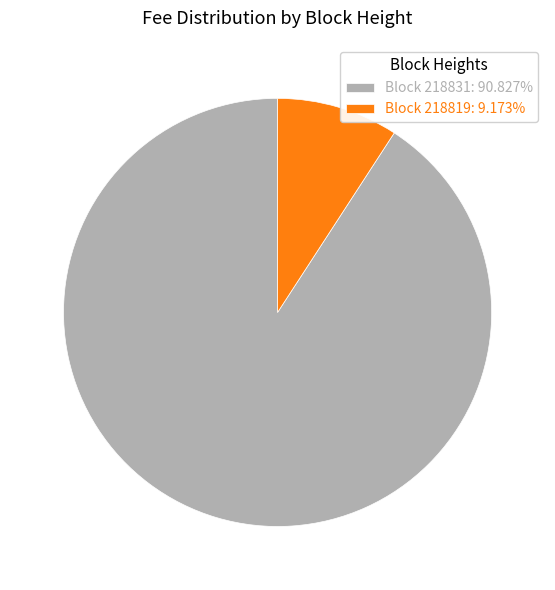

Does Block 218819: 9.173% account for over 50% of the chart?

No